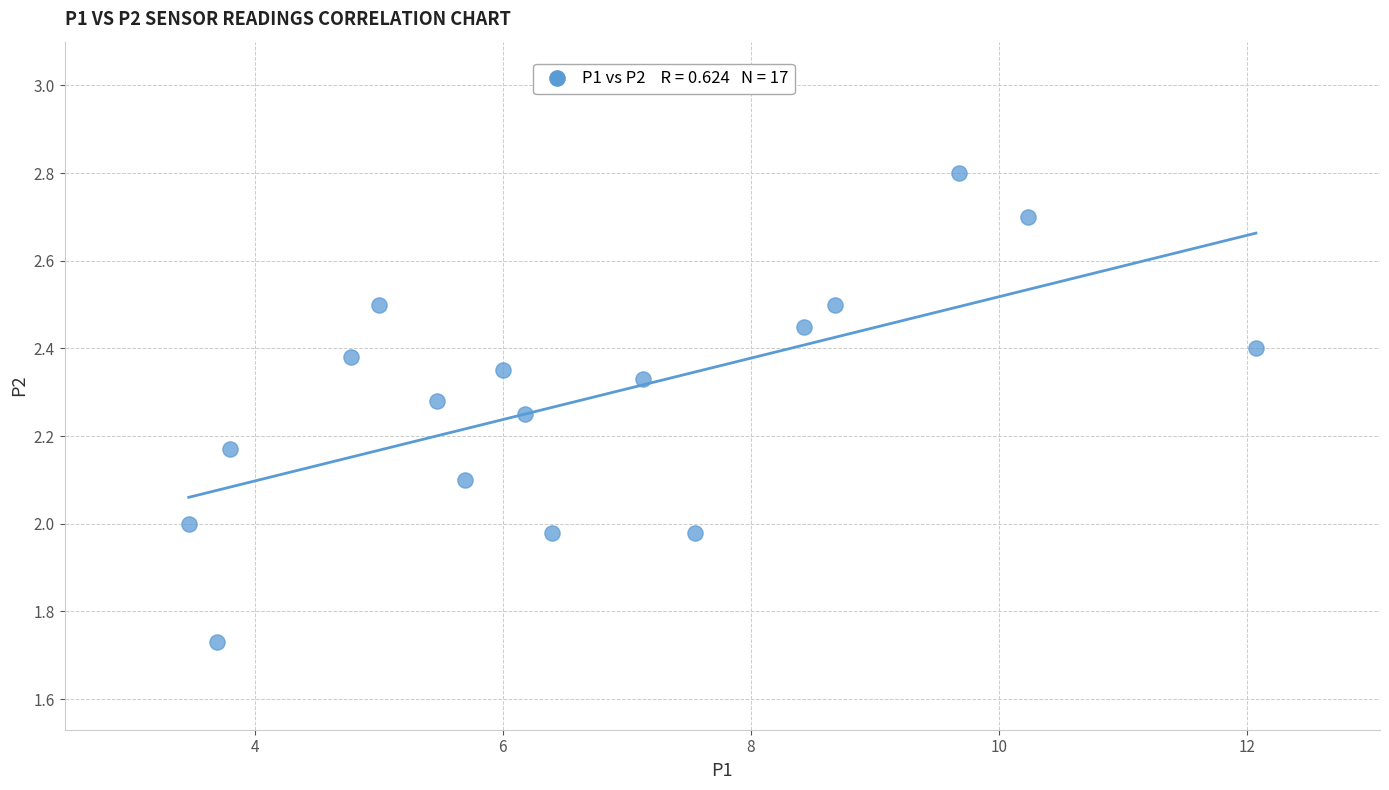

What is the range of X values (max minus min)?

8.6